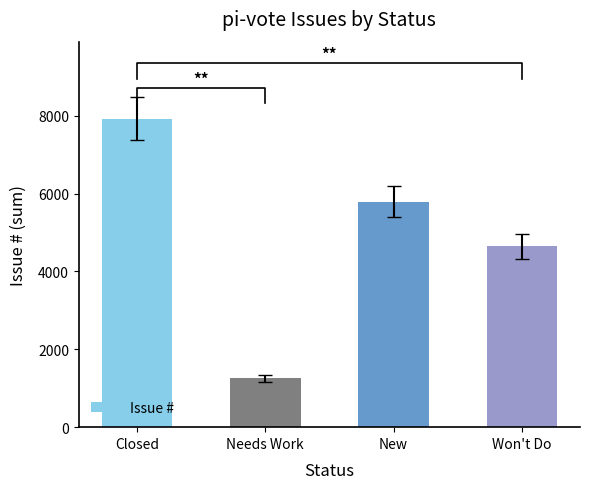

What is the smallest value displayed?

1255